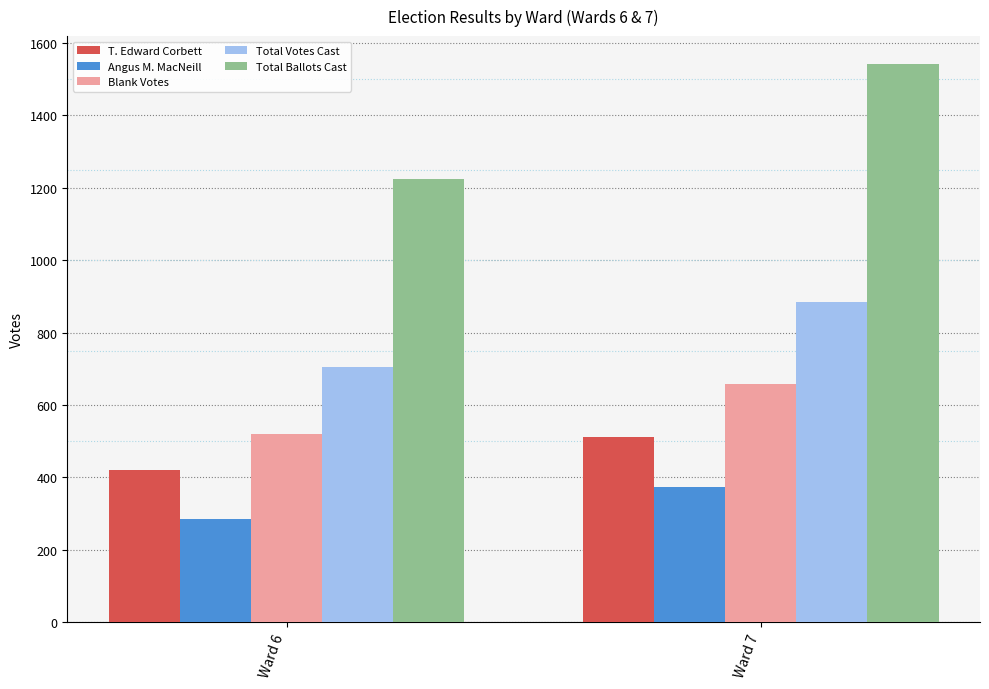

True or false: T. Edward Corbett has a value of 719 at Ward 6.

False